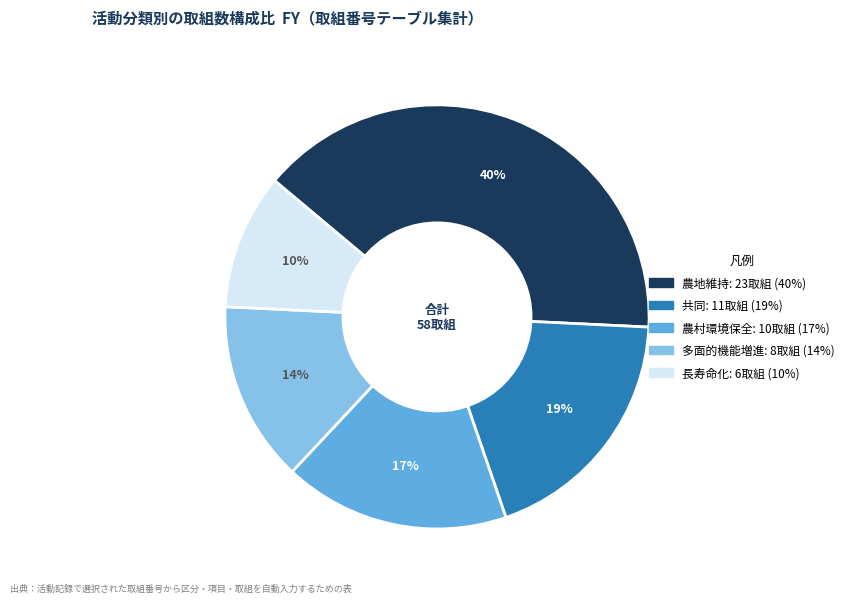

To the nearest percent, what is the average slice percentage?

20%